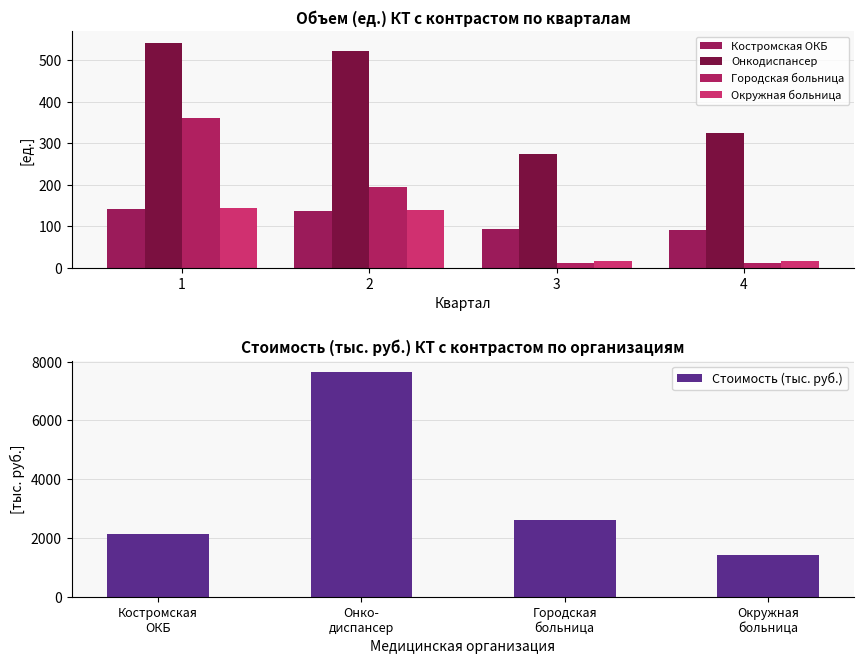

What is the maximum value for Стоимость (тыс. руб.)?

7658.1